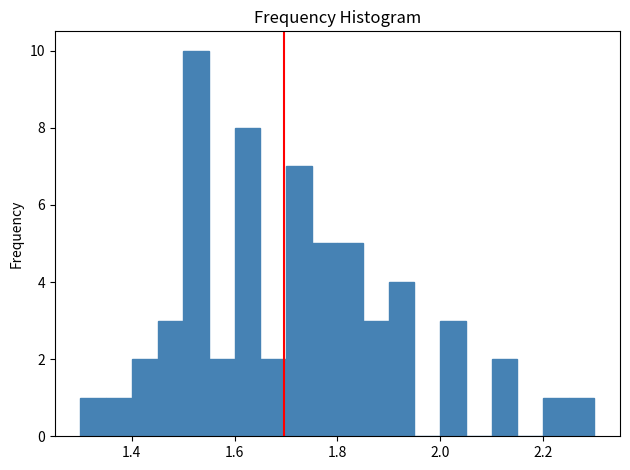

Read against the x-axis, roughly where is the centre of the tallest bar?

1.52